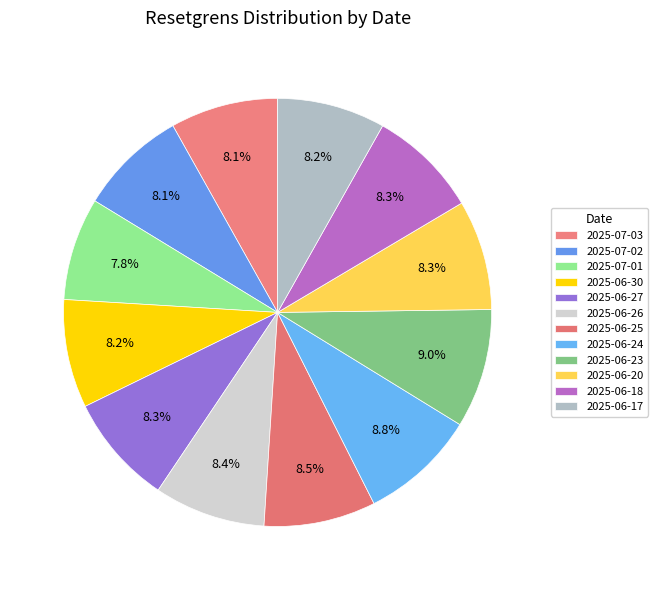

How many segments does this pie chart have?

12